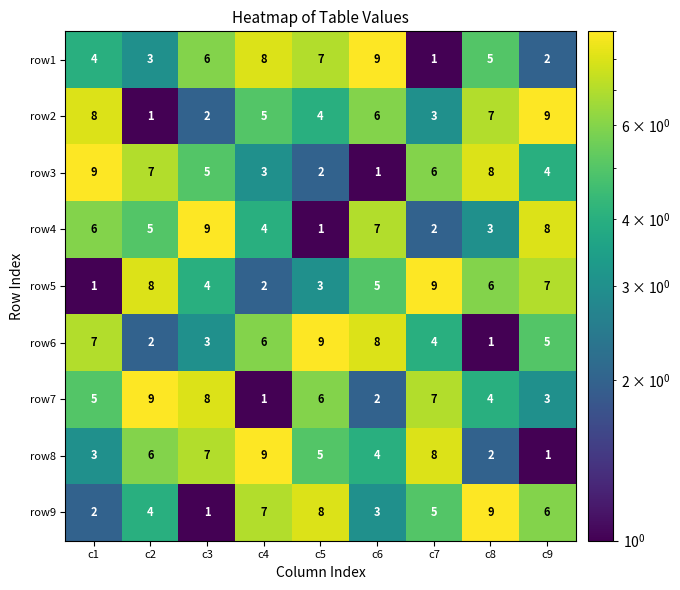

What is the difference between the highest and lowest values at c7?

8